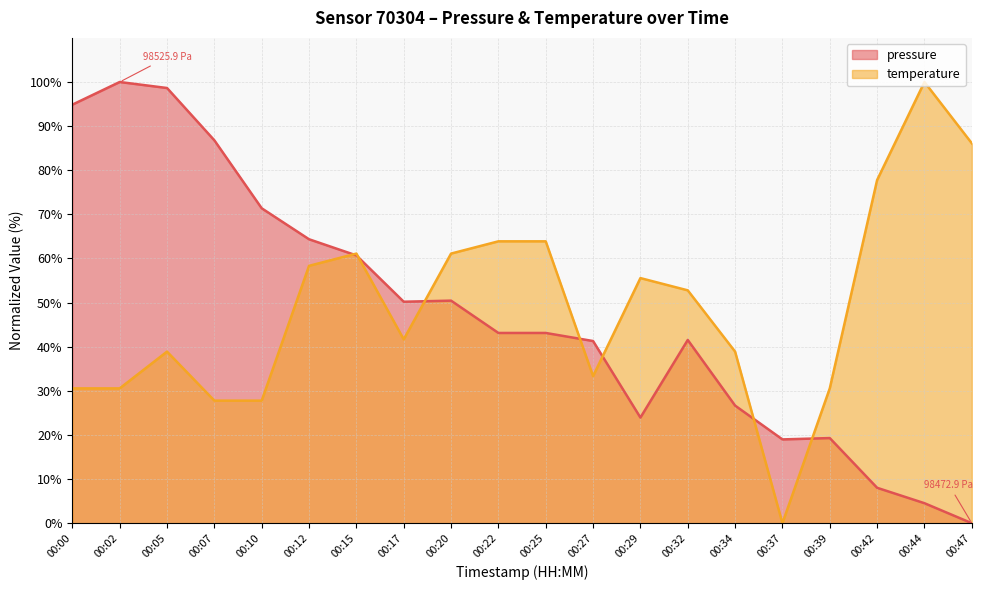

Rank the series by their maximum value, from highest to lowest.

pressure, temperature